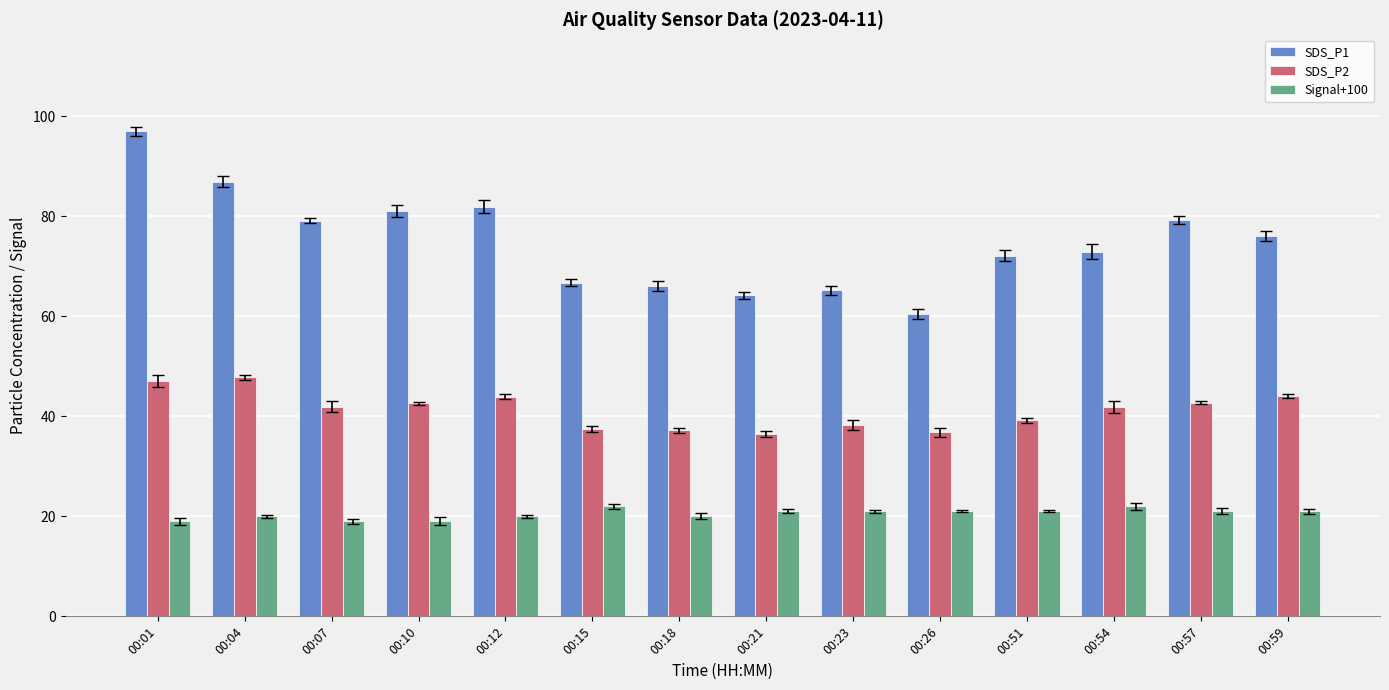

What is the difference between the highest and lowest values at 00:57?

58.2